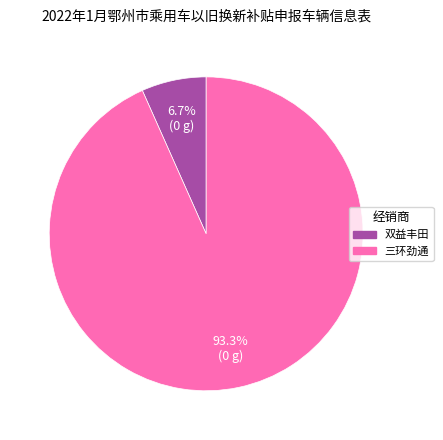

How many segments does this pie chart have?

2